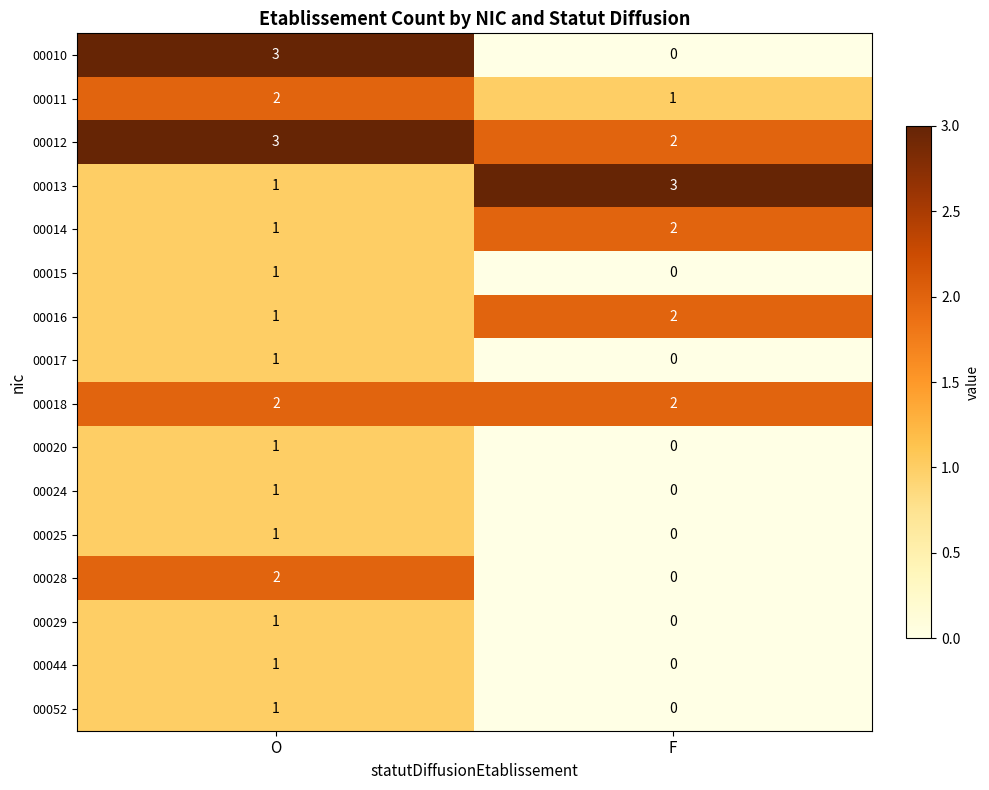

At which category is the sum across all series the highest?

O